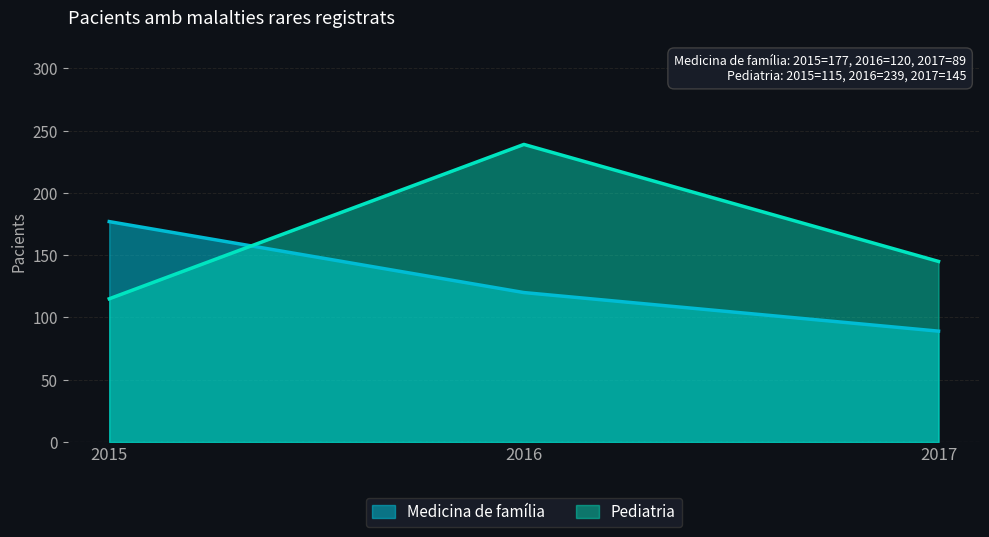

What is the minimum value shown in the chart?

89